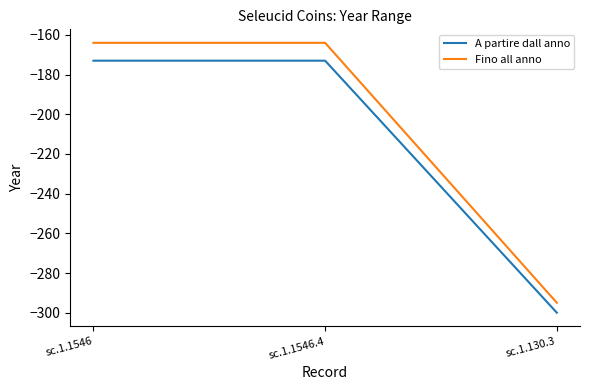

Reading left to right, transcribe all the data shown in this chart.

A partire dall anno: sc.1.1546=-173	sc.1.1546.4=-173	sc.1.130.3=-300
Fino all anno: sc.1.1546=-164	sc.1.1546.4=-164	sc.1.130.3=-295